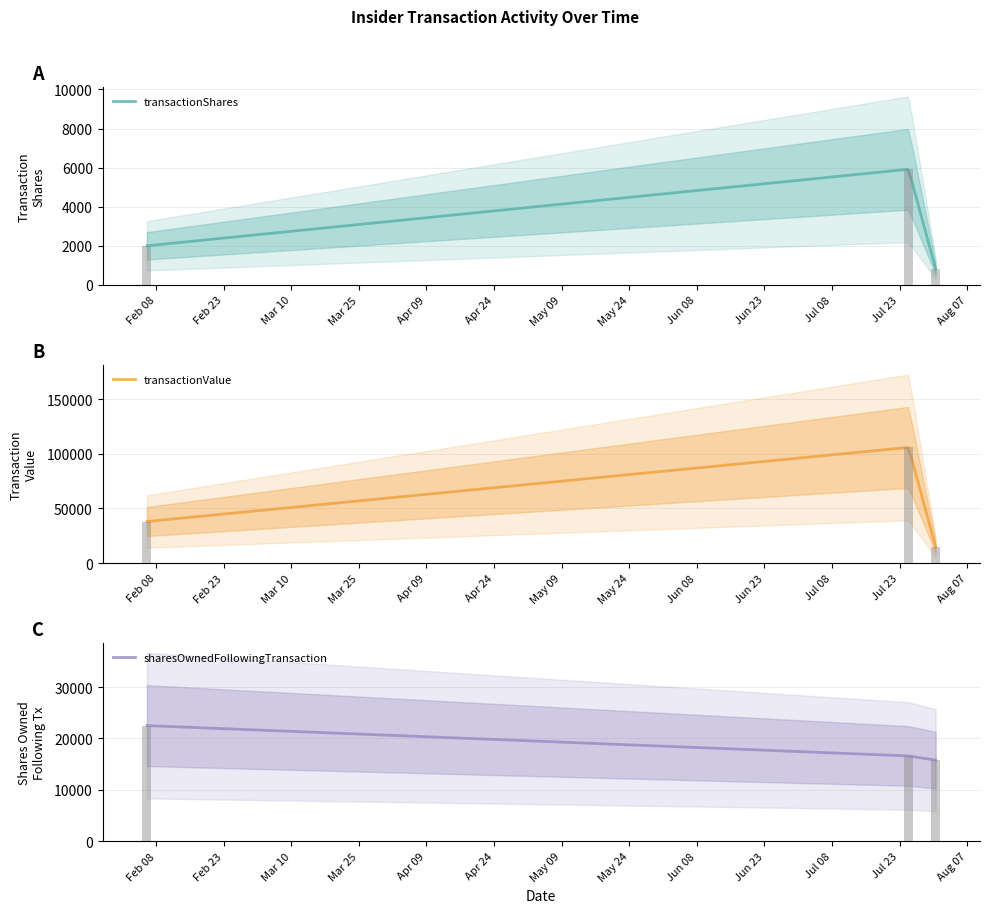

How many values in the sharesOwnedFollowingTransaction series are below 16590?

1